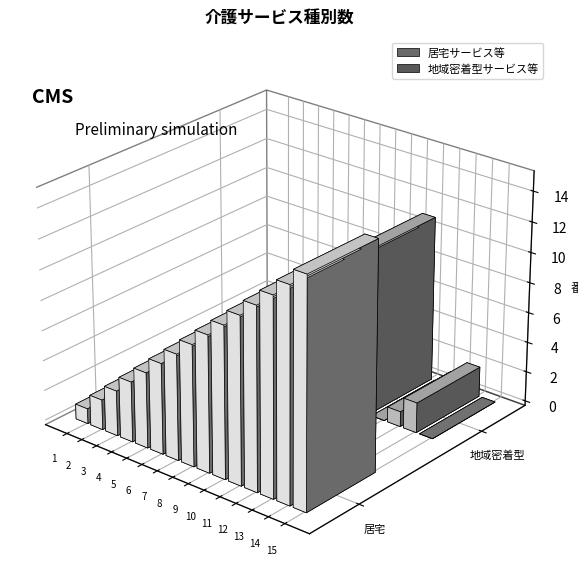

At which label does 居宅サービス等 first exceed 8?

9